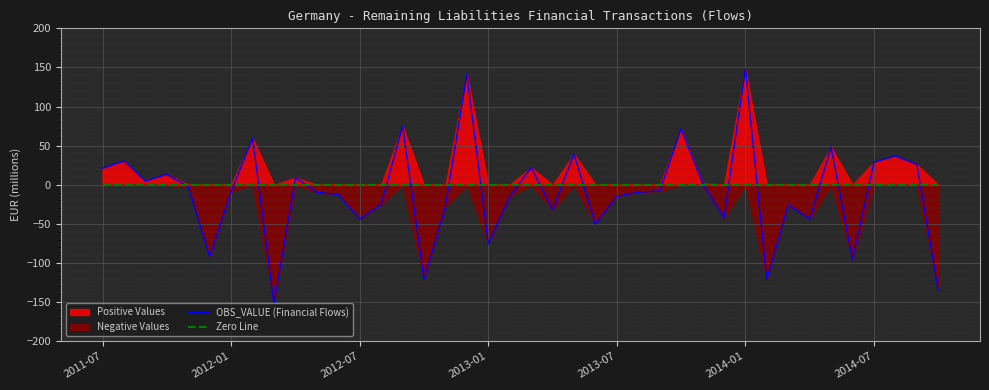

Reading left to right, list all the values displayed in this chart.

OBS_VALUE (Financial Flows): 21.1	30.3	4.8	13.4	-2.8	-91.7	-8.4	59.7	-152.0	9.1	-9.7	-12.5	-43.8	-25.0	75.1	-120.8	-27.6	141.0	-75.5	-15.2	22.1	-31.7	39.3	-50.3	-14.8	-9.4	-7.9	71.5	2.0	-42.2	148.0	-121.0	-25.6	-43.8	48.1	-95.9	28.9	36.7	26.0	-134.5
Zero Line: 0.0	0.0	0.0	0.0	0.0	0.0	0.0	0.0	0.0	0.0	0.0	0.0	0.0	0.0	0.0	0.0	0.0	0.0	0.0	0.0	0.0	0.0	0.0	0.0	0.0	0.0	0.0	0.0	0.0	0.0	0.0	0.0	0.0	0.0	0.0	0.0	0.0	0.0	0.0	0.0